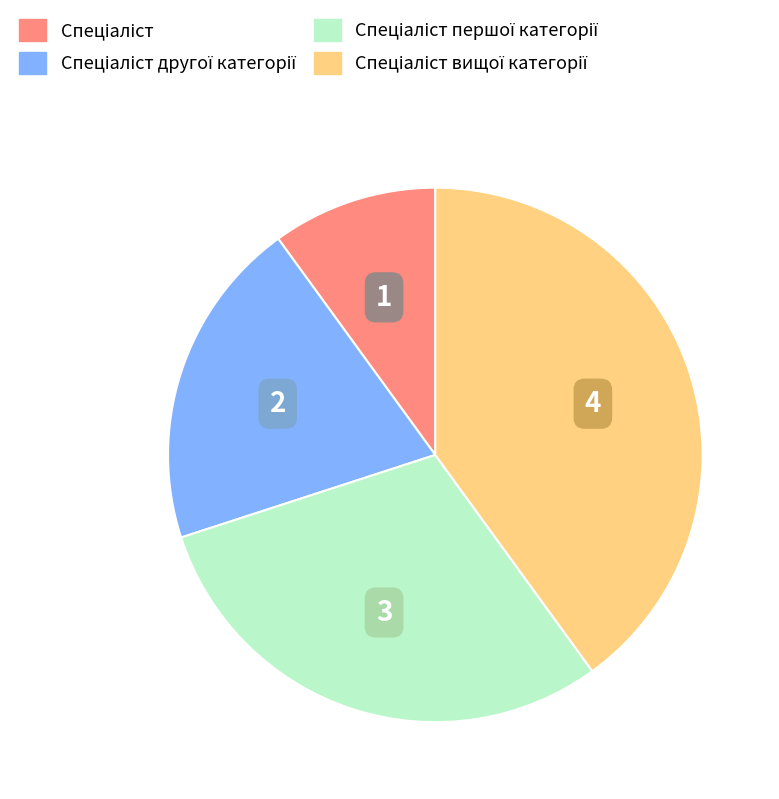

Is there any slice that represents more than half of the pie?

No